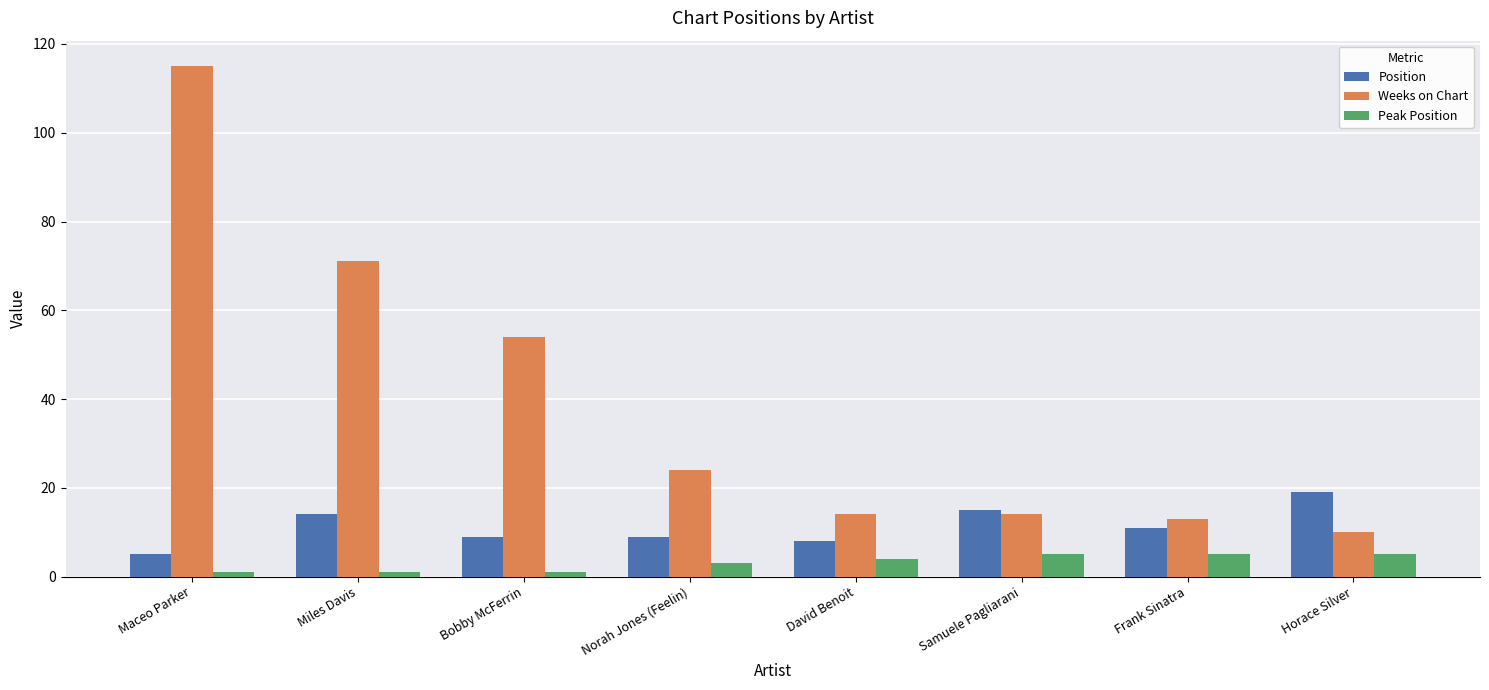

What is the label of the 8th bar from the left?

Horace Silver